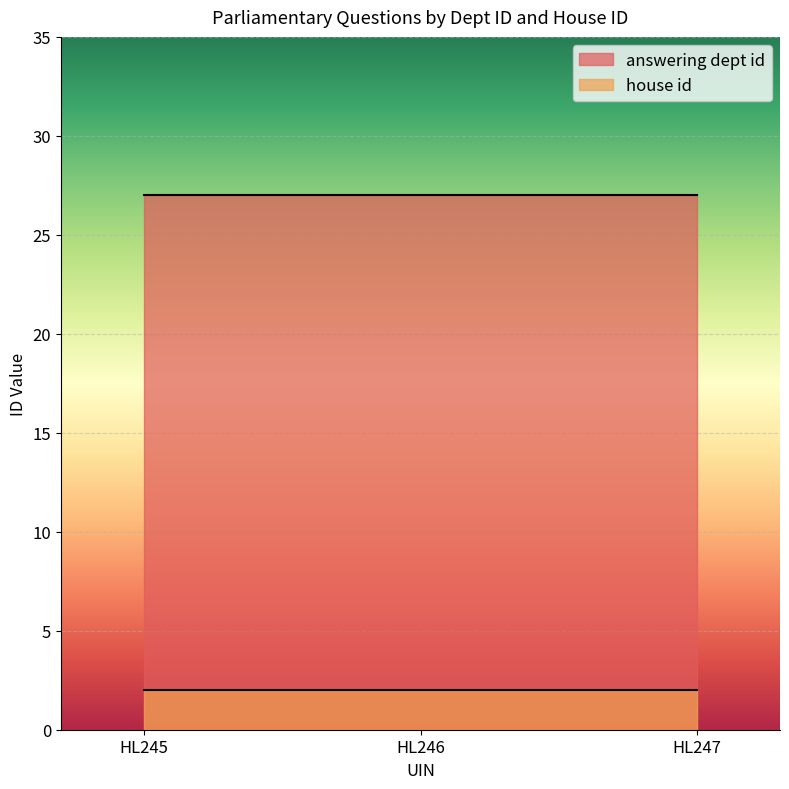

What is the difference between the highest and lowest values at 2019-10-31?

25